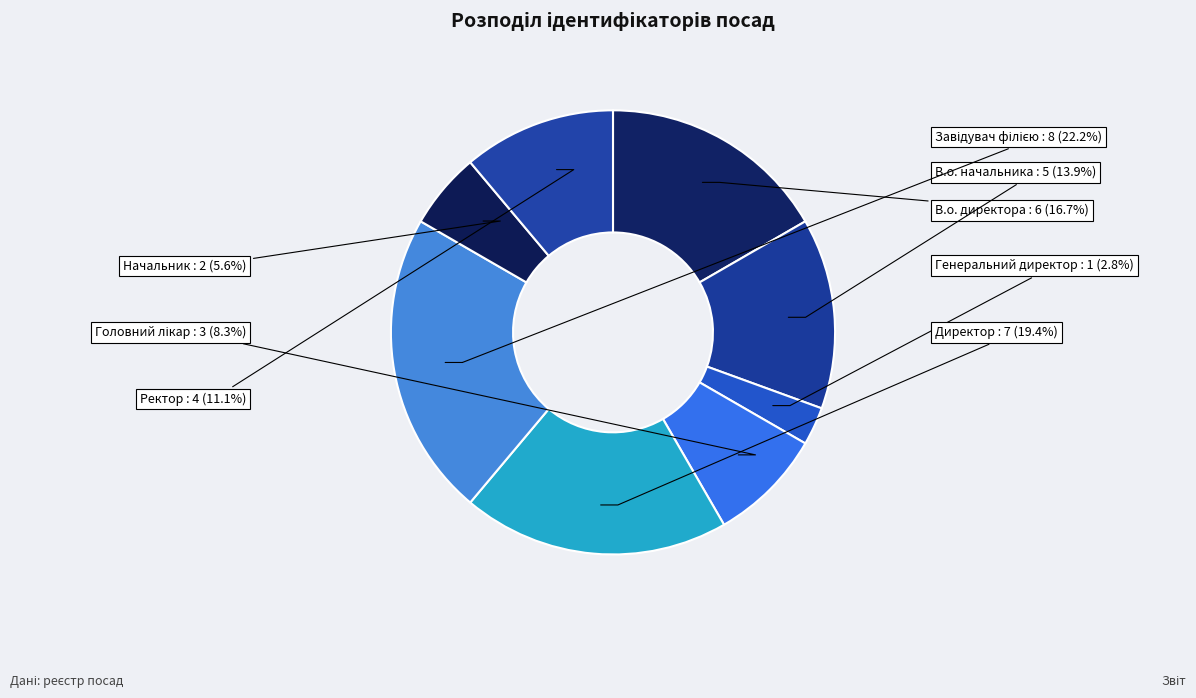

Does any single category account for the majority?

No